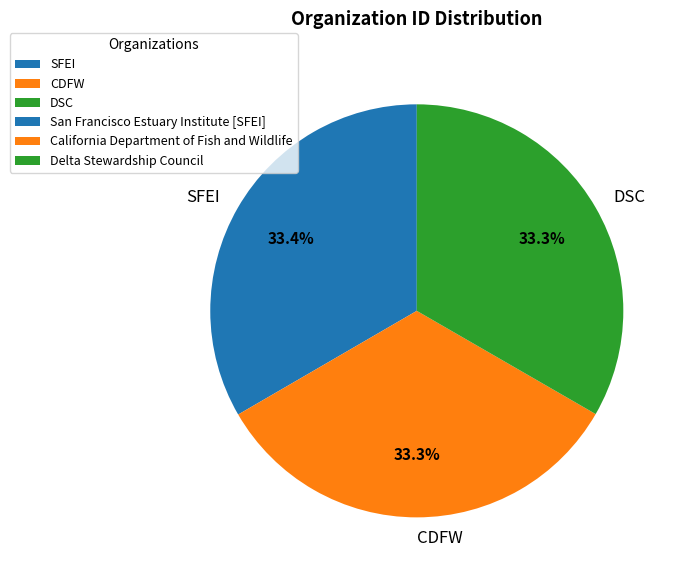

How much of the chart is everything except DSC?

66.7%